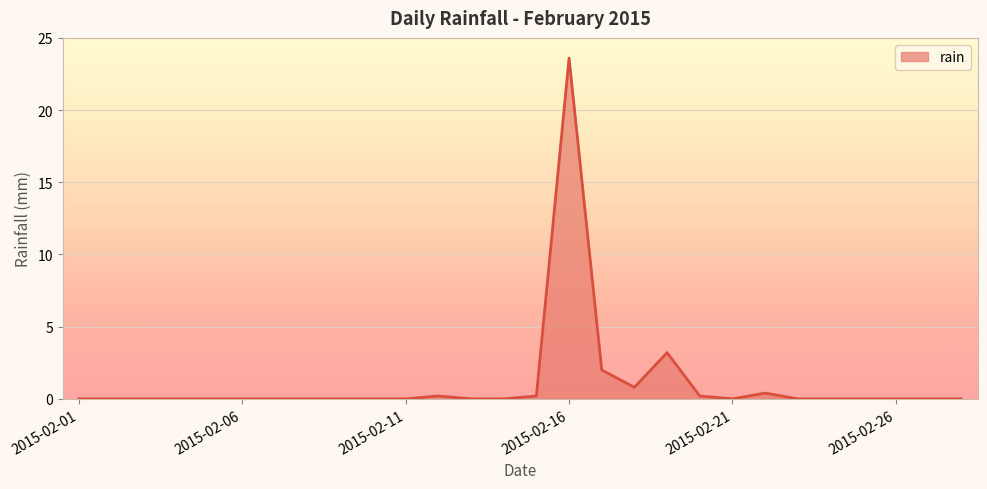

What is the maximum value shown in the chart?

23.6